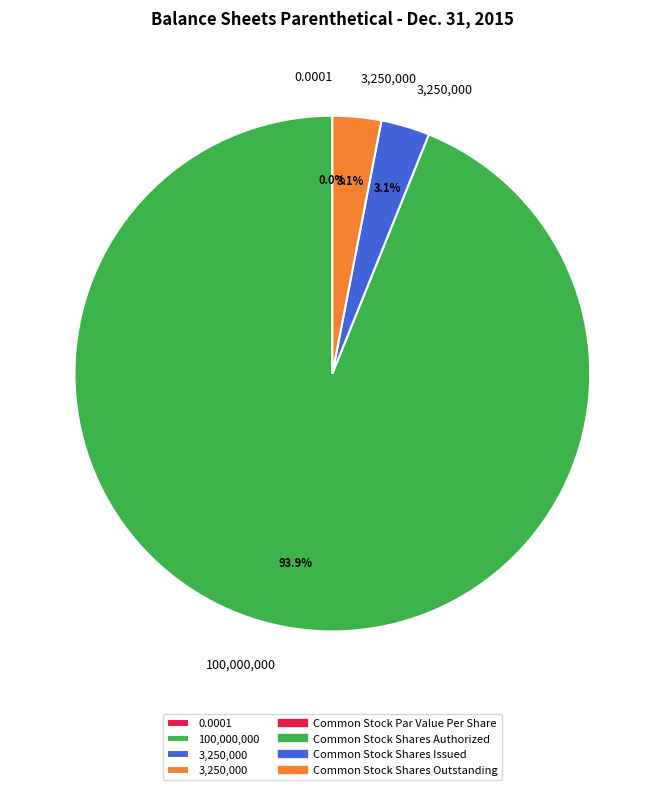

Between Common Stock Shares Outstanding and Common Stock Shares Authorized, which is larger?

Common Stock Shares Authorized